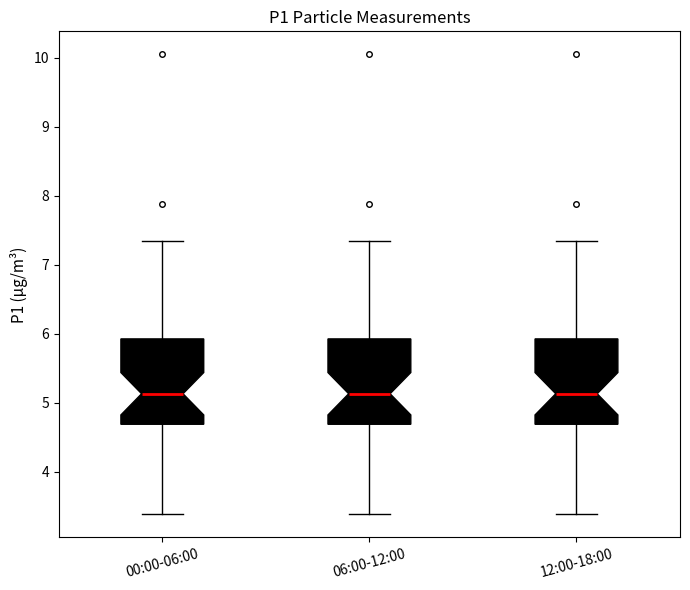

Reading left to right, read every box against the y-axis: the position of its median line, the range the box covers, and the ends of its whiskers. The values are not printed on the chart, so give them approximately, as read against the axis.

00:00-06:00: median 5.1, box 4.7 to 5.9, whiskers 3.4 to 7.4
06:00-12:00: median 5.1, box 4.7 to 5.9, whiskers 3.4 to 7.4
12:00-18:00: median 5.1, box 4.7 to 5.9, whiskers 3.4 to 7.4